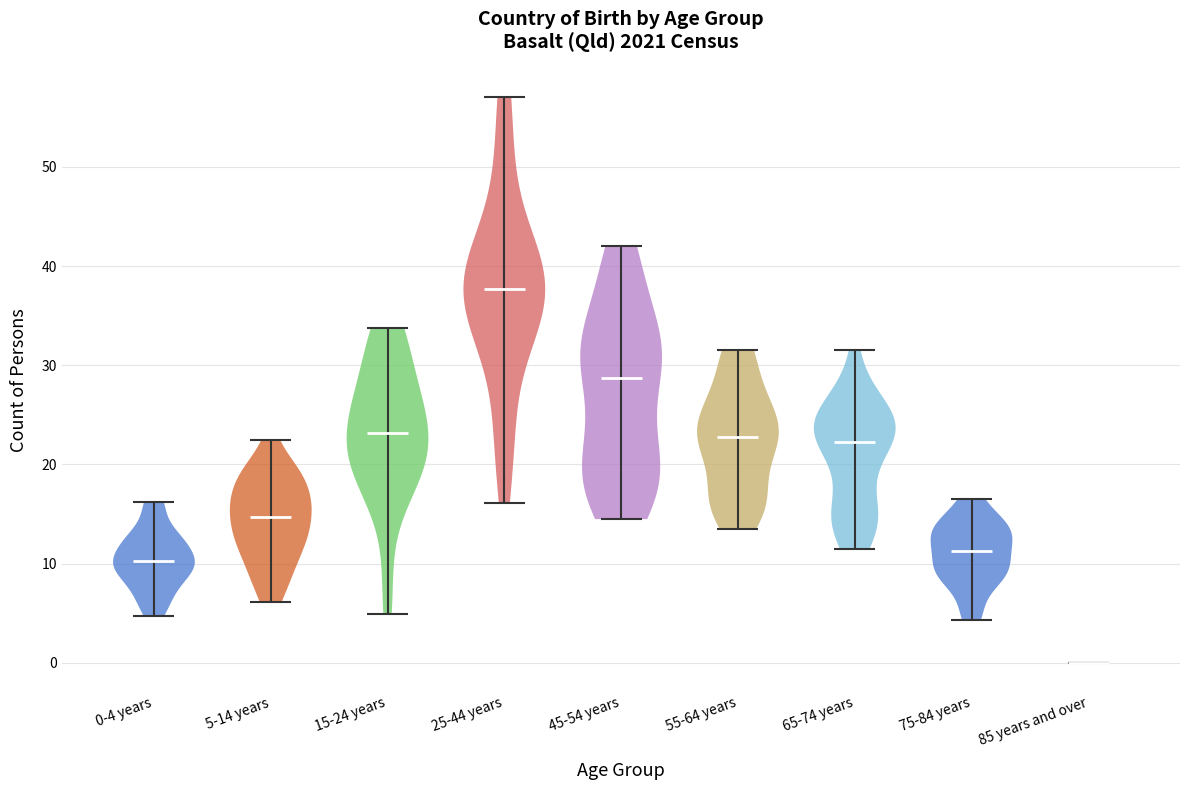

Which violin has the lowest median line?

85 years and over